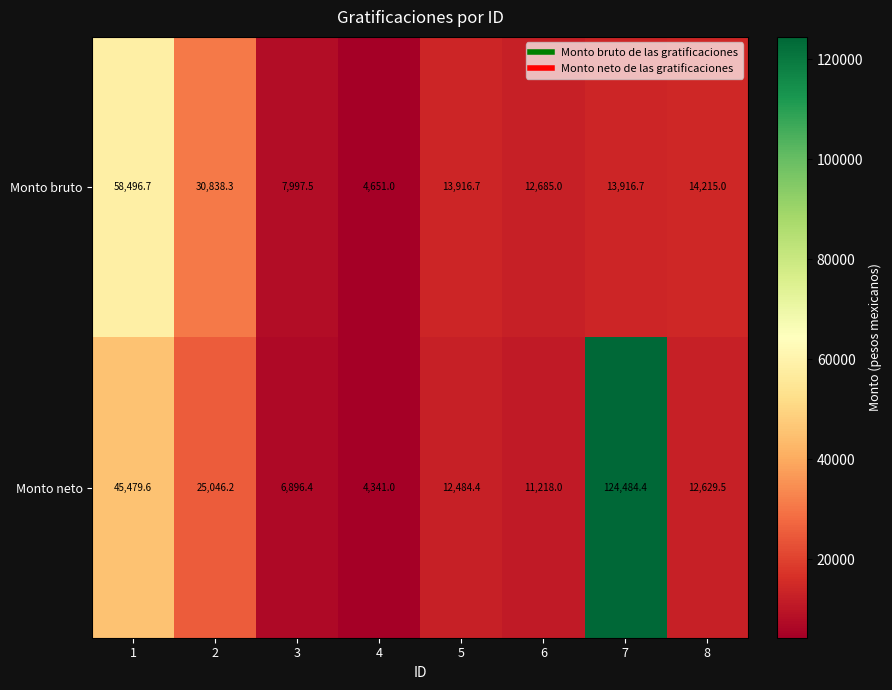

Which series has the largest total across all categories?

Monto neto